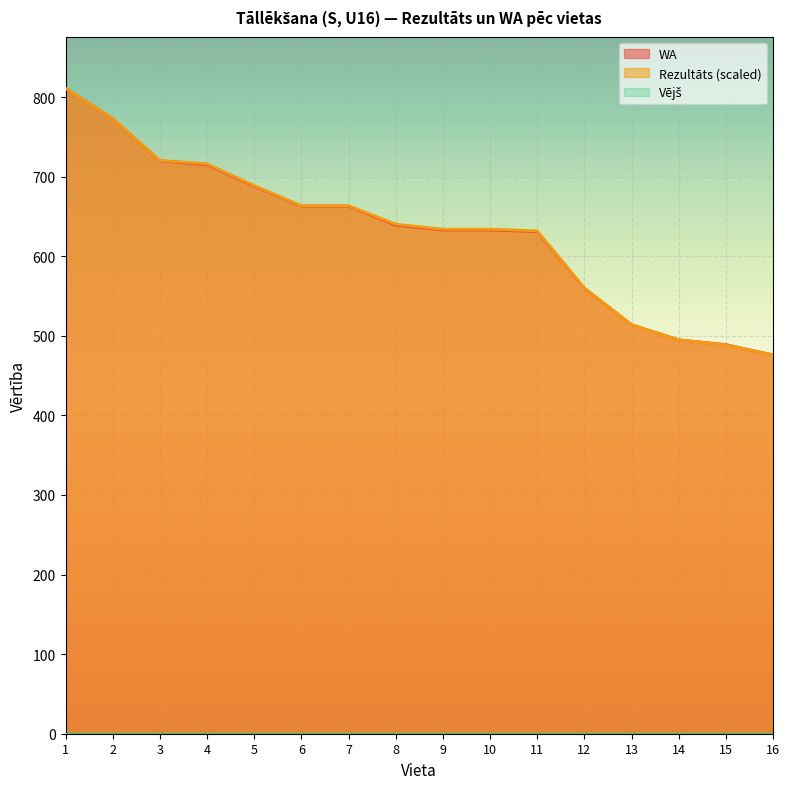

What is the value of the WA point at the 3rd from the left?

720.0